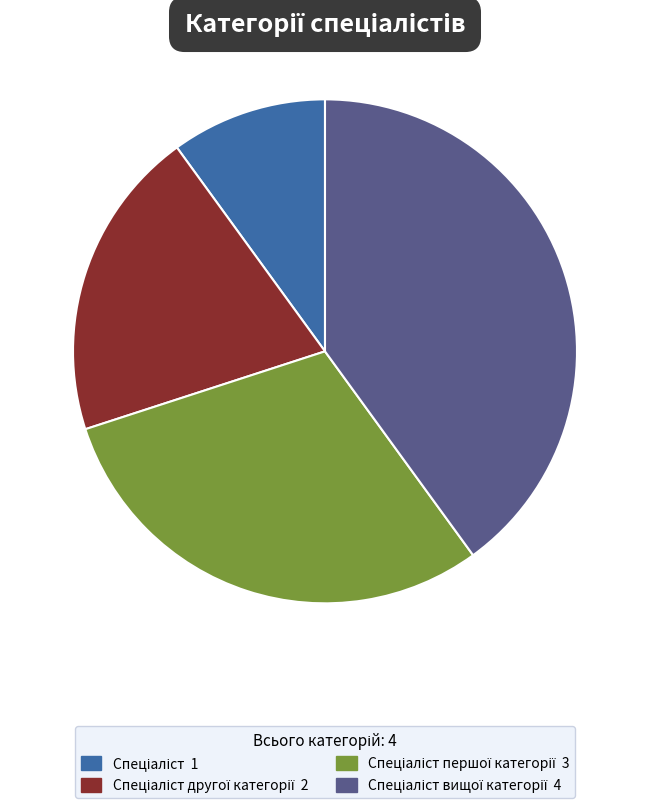

Is there any slice that represents more than half of the pie?

No